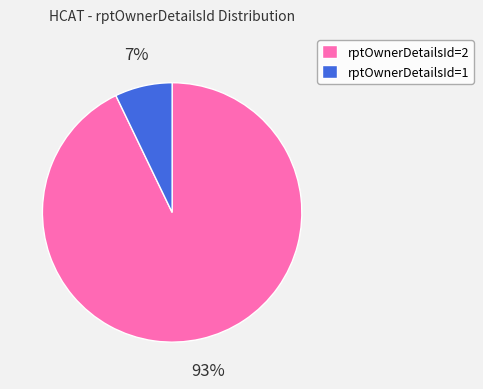

Is there any slice that represents more than half of the pie?

Yes